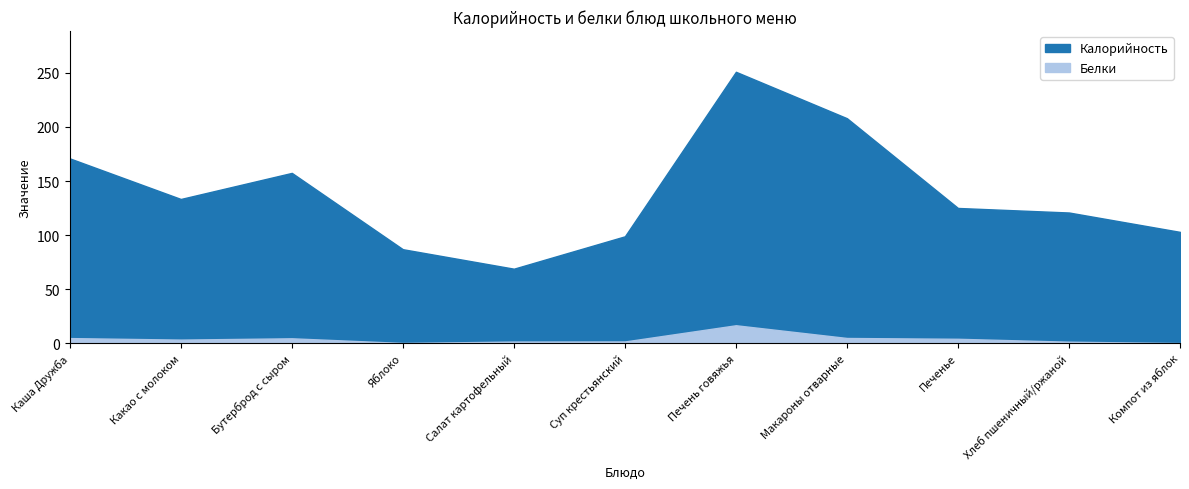

What is the total value across all series at Яблоко?

87.4